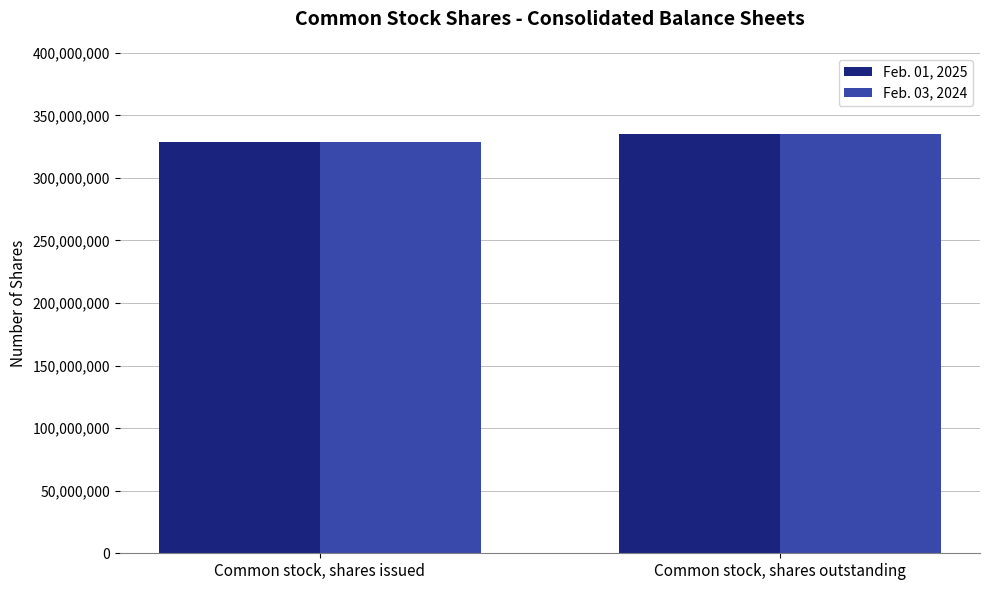

What is the total value across all series at Common stock, shares outstanding?

670344000